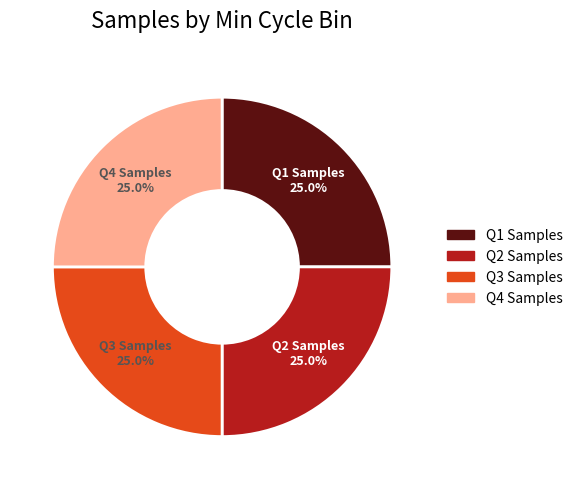

Is there a majority slice in this chart?

No